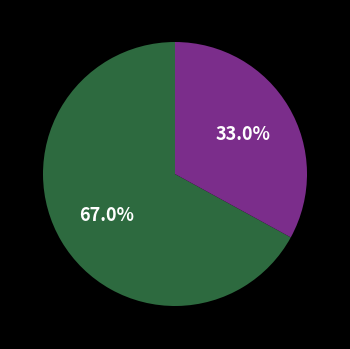

To the nearest percent, what is the average slice percentage?

50%